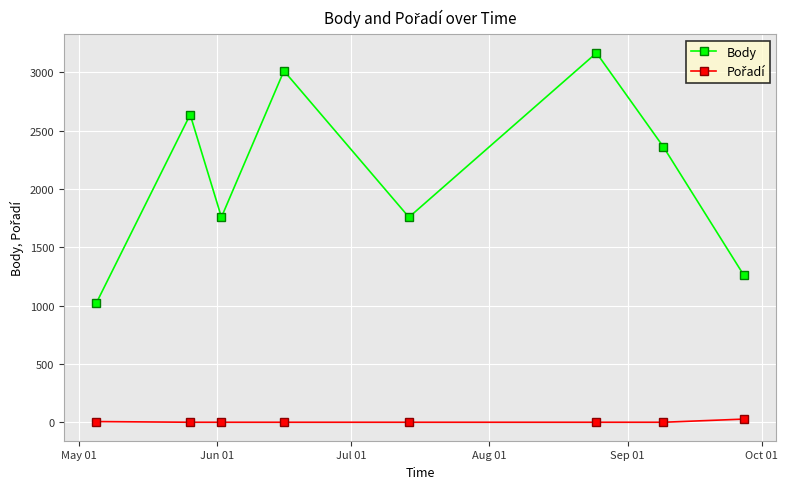

Which series has the largest total across all categories?

Body